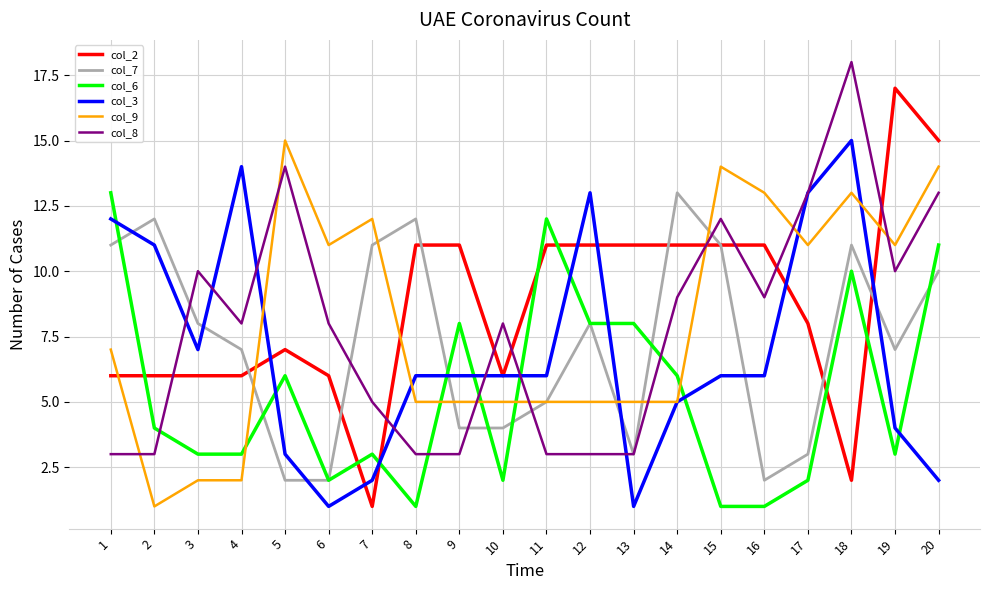

Which series has the largest range (max minus min)?

col_2